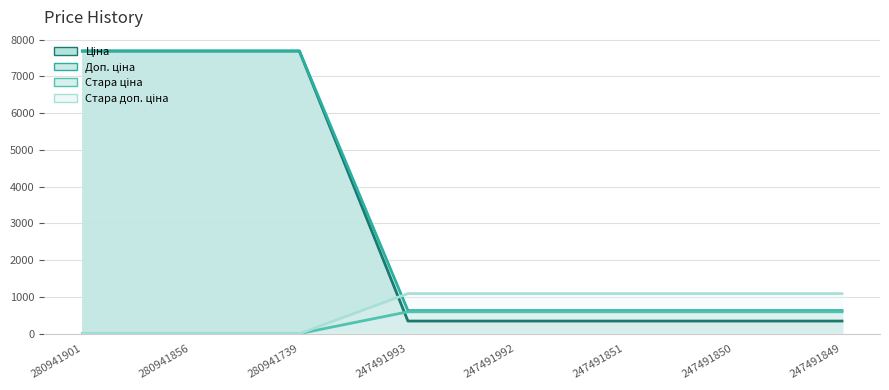

Which series has the widest spread of values?

Ціна